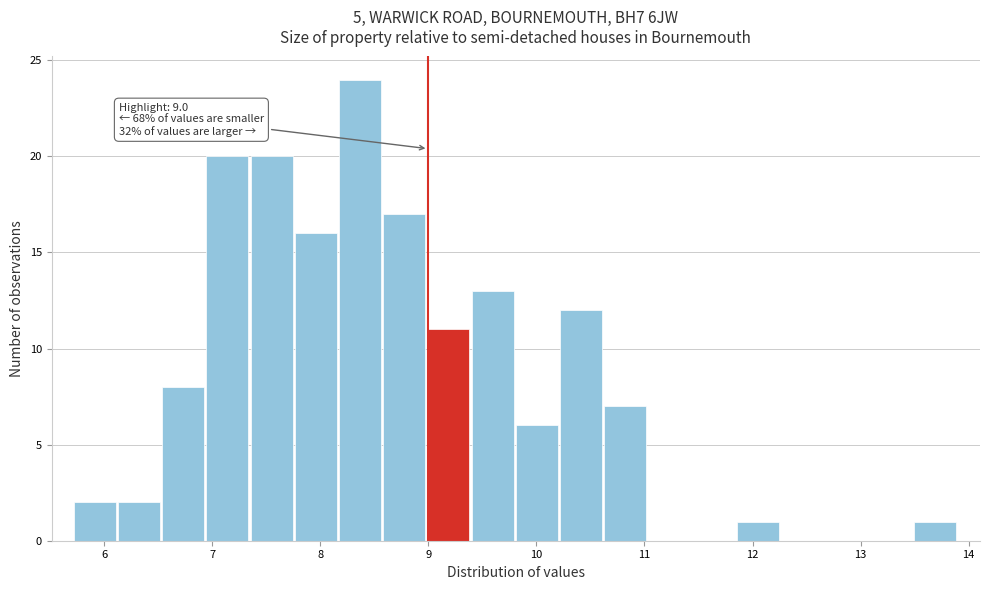

Over which range of the x-axis is the bar tallest?

8.2 to 8.6